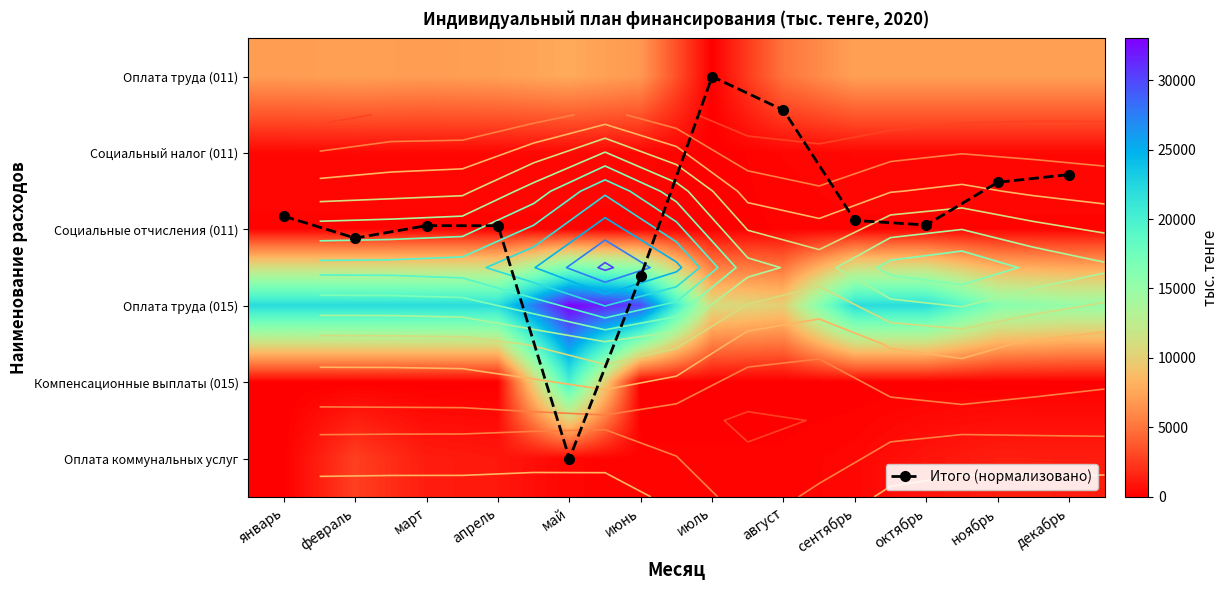

List the series in order of their peak value, lowest first.

Итого (нормализовано), Социальные отчисления (011), Социальный налог (011), Оплата коммунальных услуг, Оплата труда (011), Компенсационные выплаты (015), Оплата труда (015)